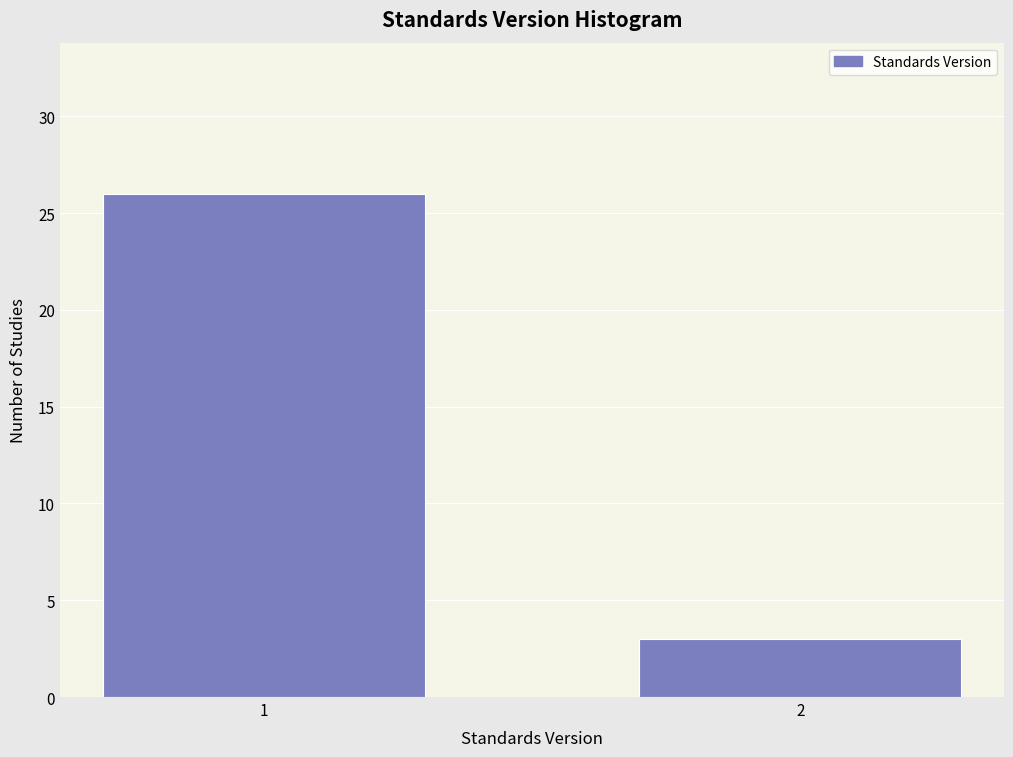

Reading left to right, transcribe all the data shown in this chart.

26	3